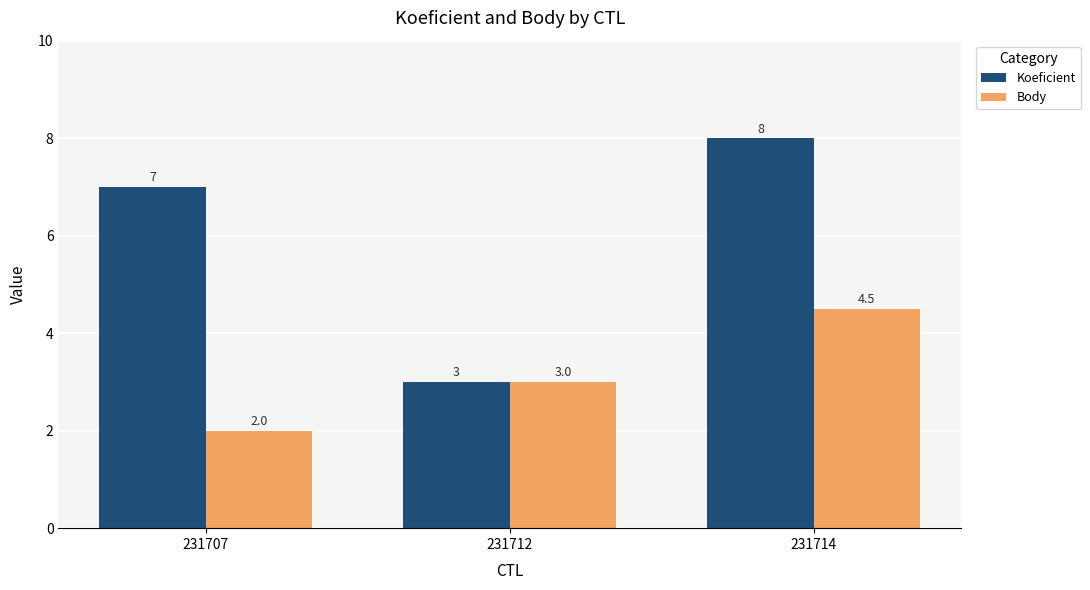

Rank the series by their average value, from lowest to highest.

Body, Koeficient